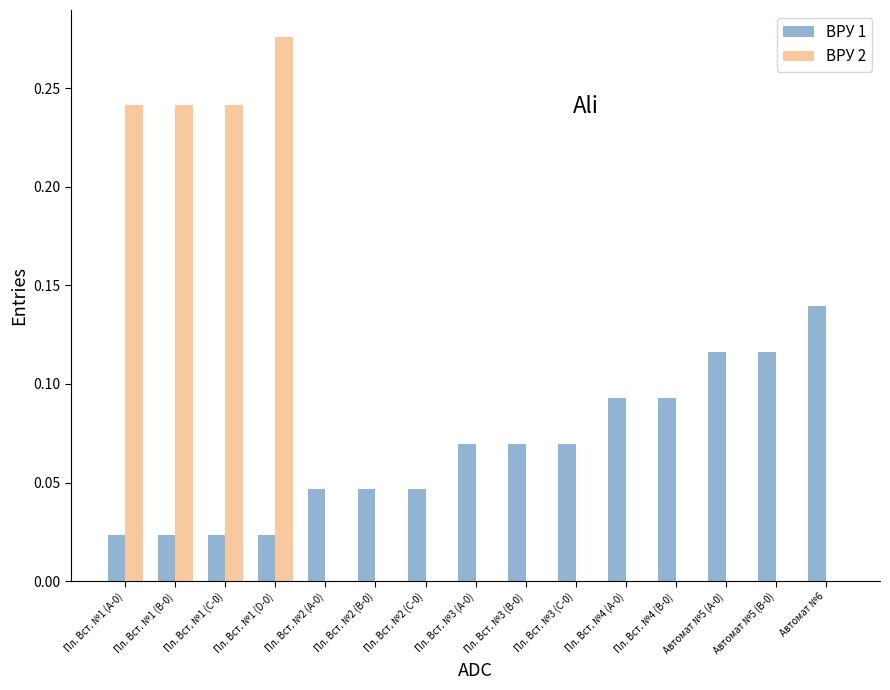

What is the sum of all ВРУ 1 values?

1.0